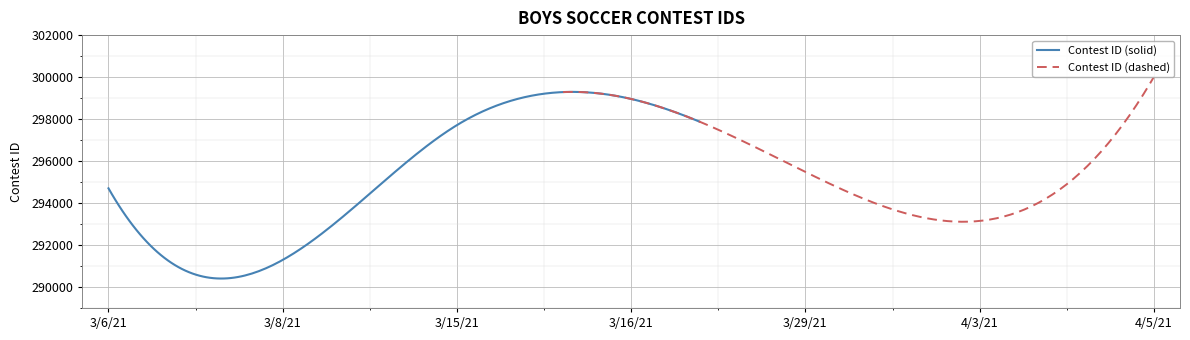

Approximately how many times larger is the value at 4/5/21 compared to 3/8/21?

1.0